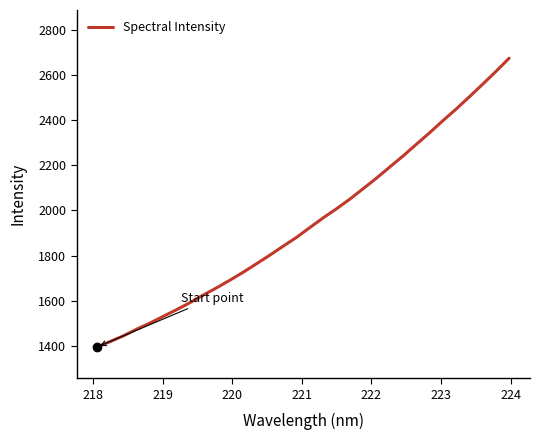

What is the maximum value shown in the chart?

2676.5